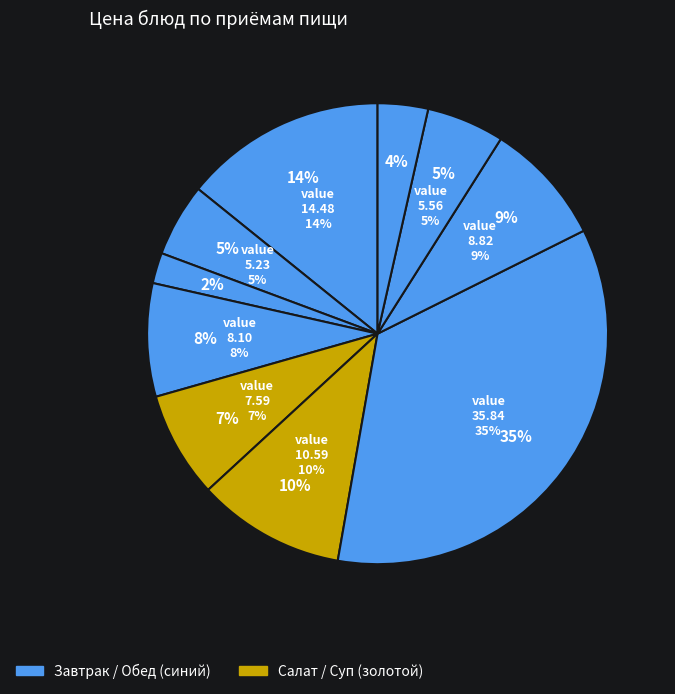

Is there a majority slice in this chart?

No